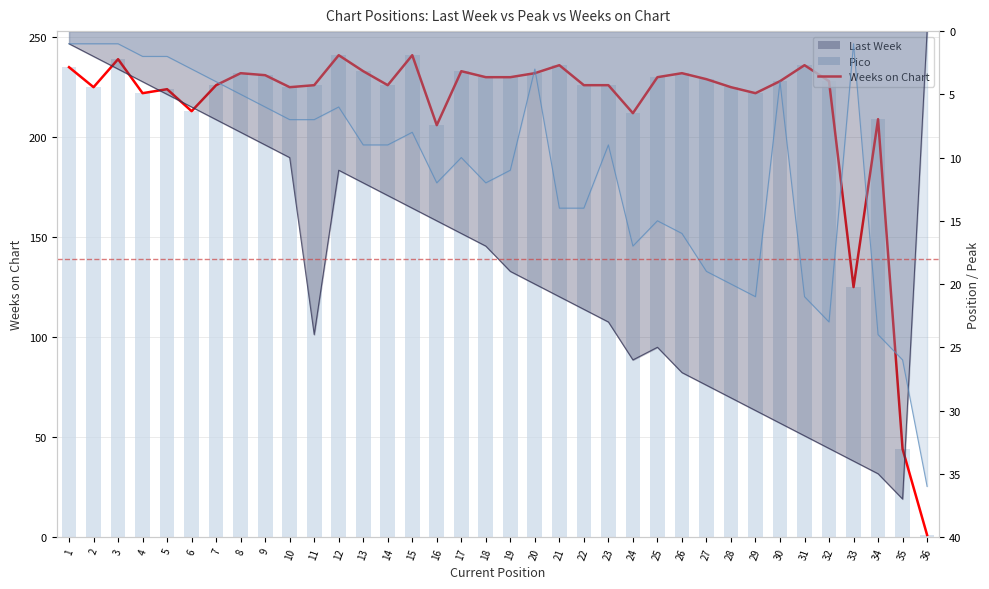

Reading left to right, extract all data points from this chart.

Weeks on Chart (line): 235	225	239	222	224	213	226	232	231	225	226	241	233	226	241	206	233	230	230	232	236	226	226	212	230	232	229	225	222	228	236	228	125	209	44	1
Weeks on Chart: 235	225	239	222	224	213	226	232	231	225	226	241	233	226	241	206	233	230	230	232	236	226	226	212	230	232	229	225	222	228	236	228	125	209	44	1